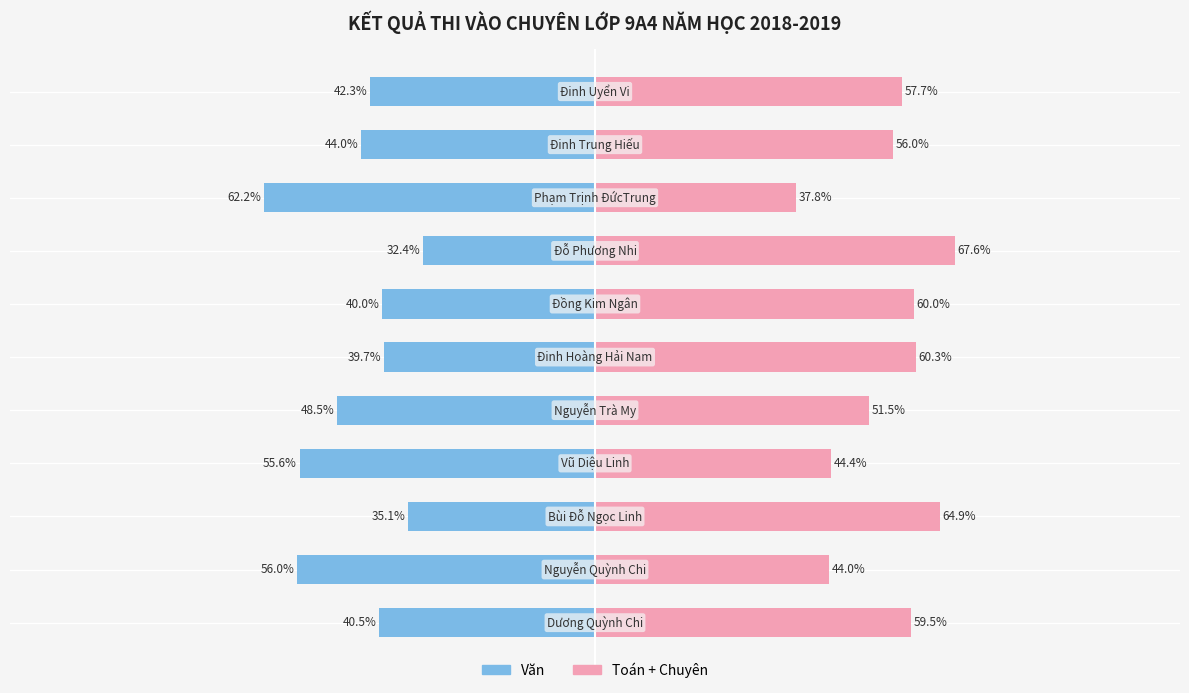

How many values in the Toán + Chuyên series are below 57?

5